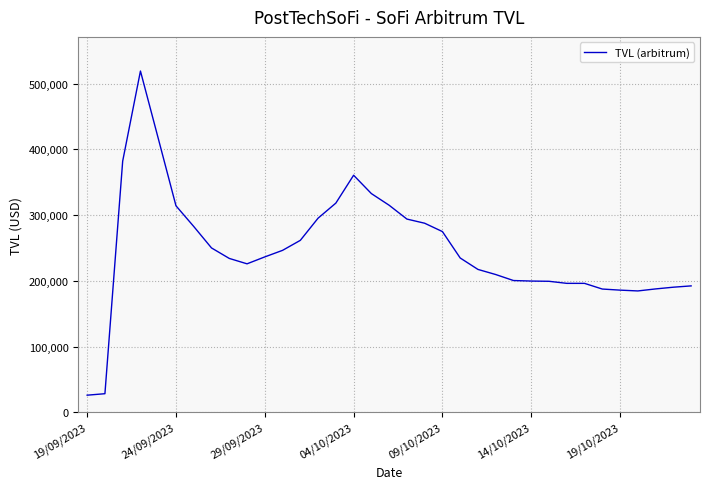

What is the difference between the maximum and minimum values?

492784.5